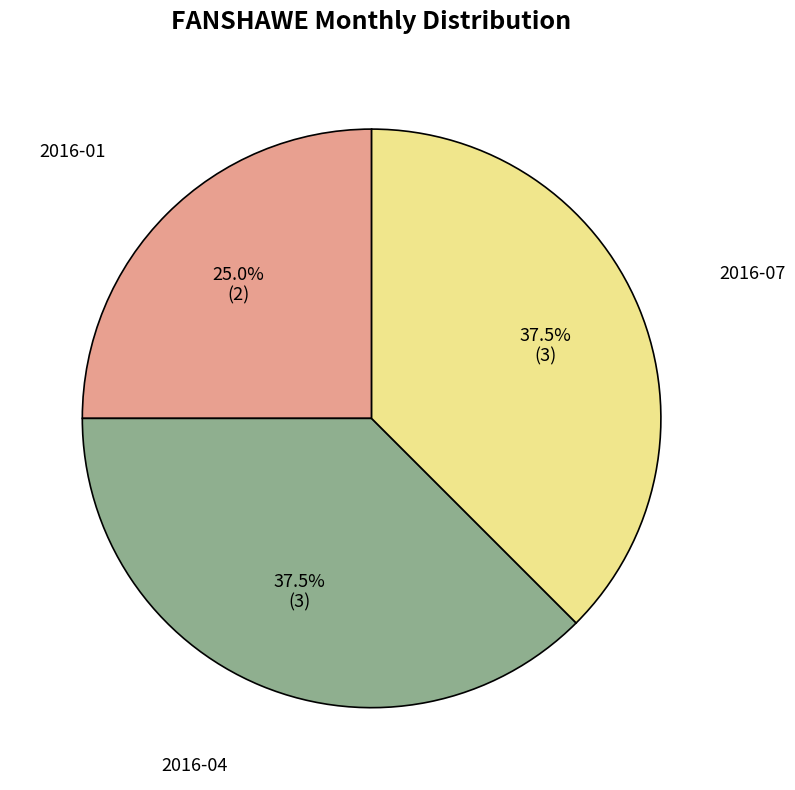

What is the ratio of the value at 2016-01 to the value at 2016-07?

0.7